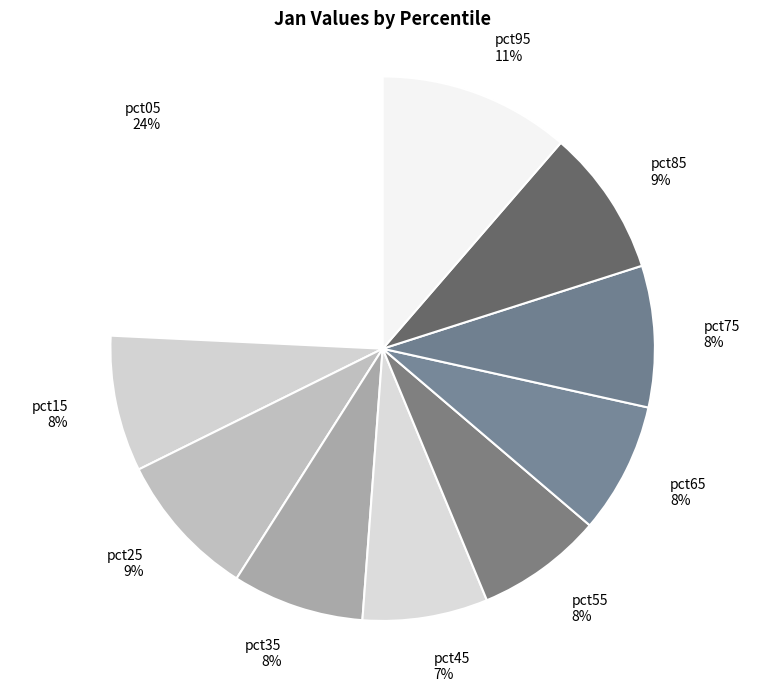

Which slice is the largest?

pct05